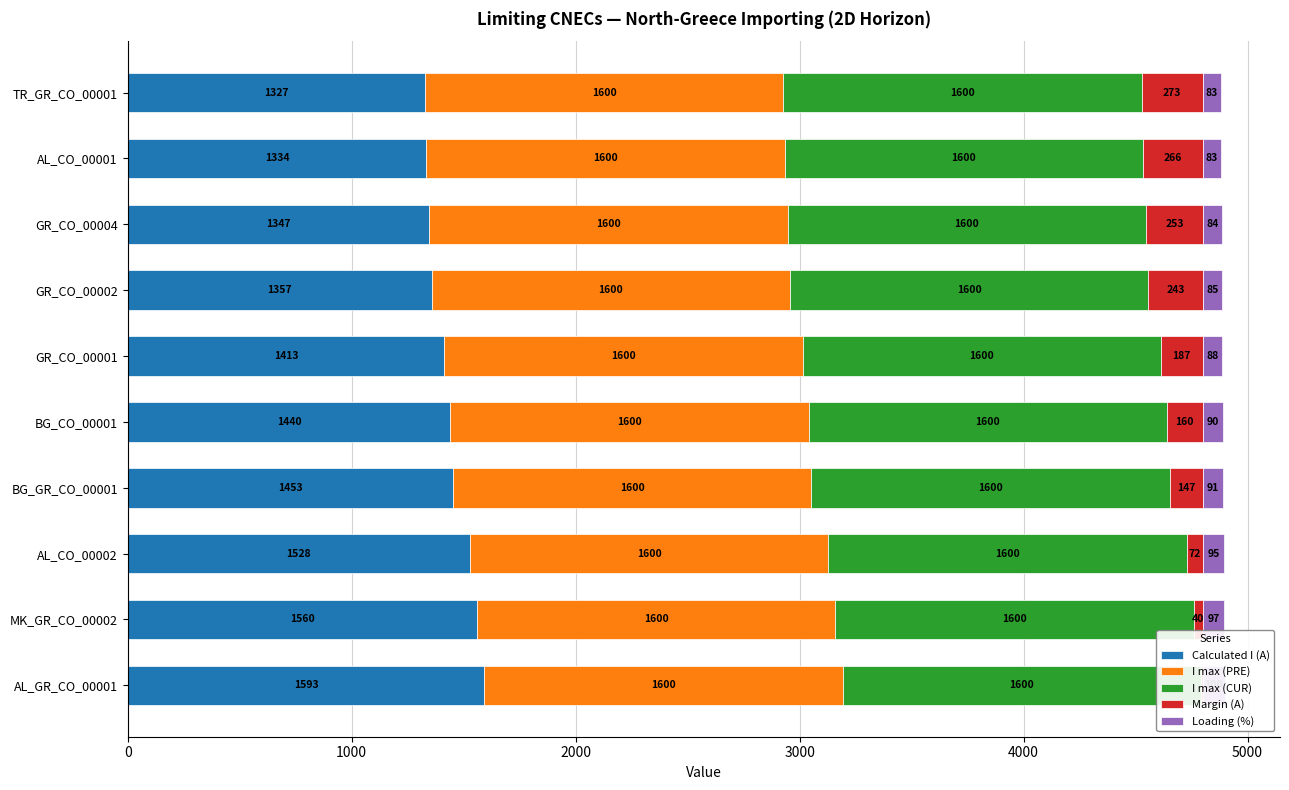

What is the difference between the maximum and minimum values in the Calculated I (A) series?

266.0